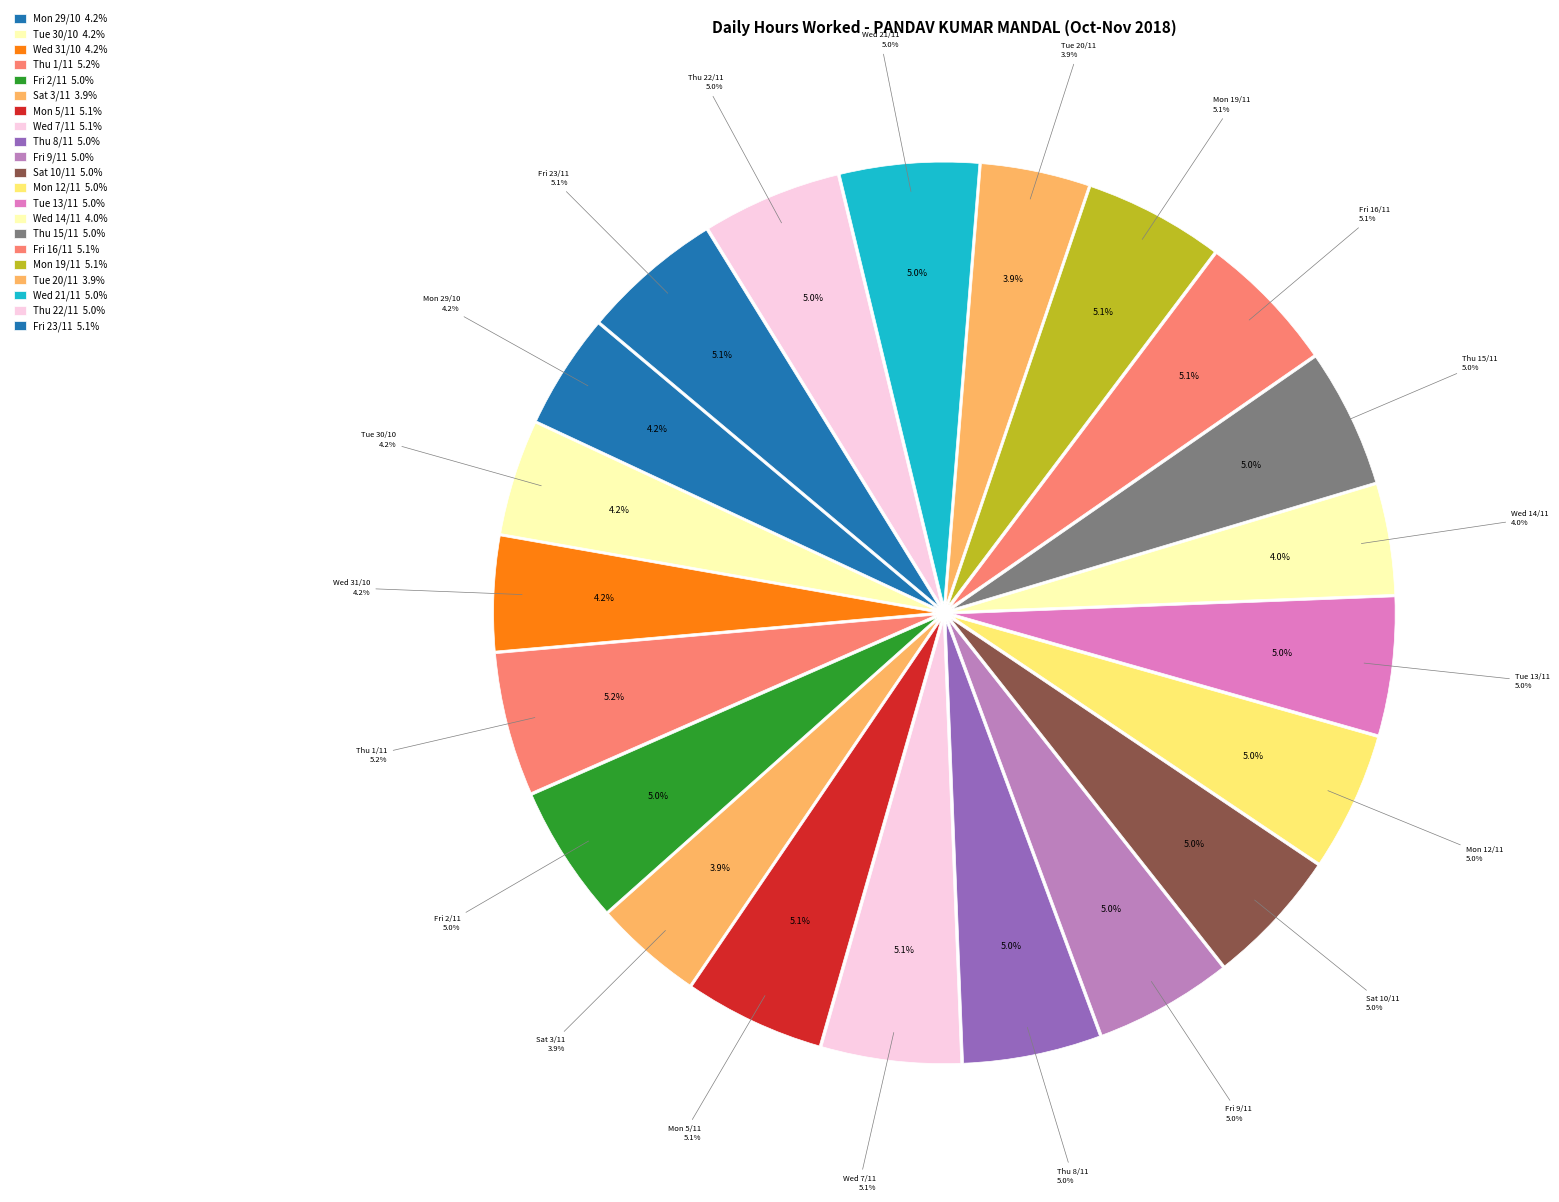

Which slice is the smallest?

Sat 3/11